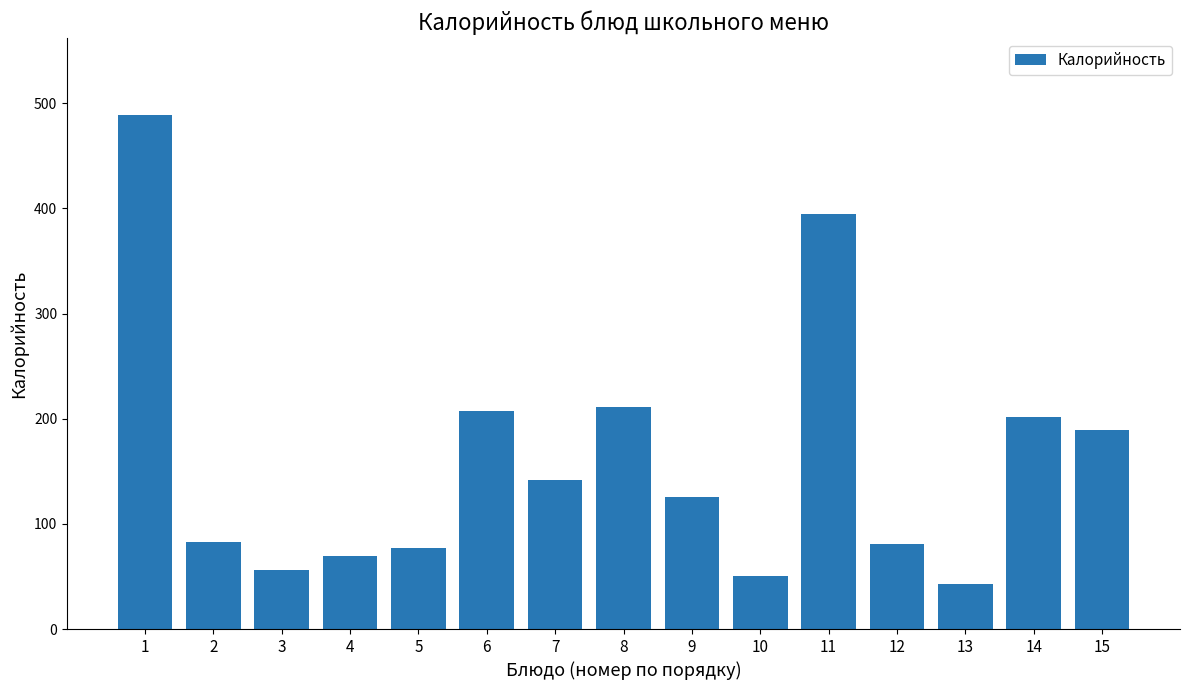

The value at 2 is 83.0. True or false?

True